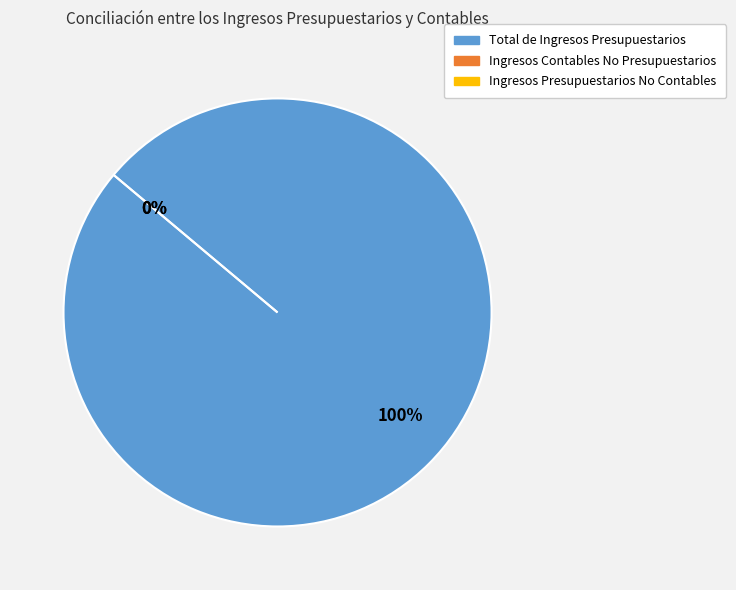

What is the change in value from Total de Ingresos Presupuestarios to Ingresos Presupuestarios No Contables?

-42351563.7